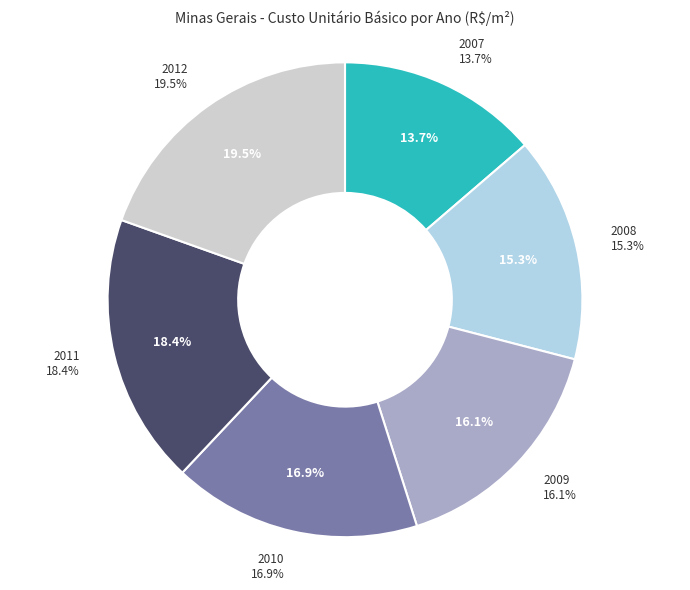

To the nearest percent, what is the difference between the largest and smallest slice percentages?

6%